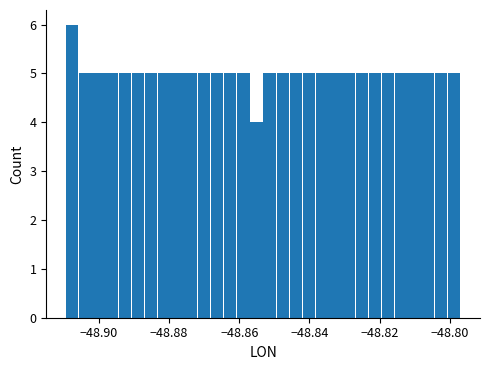

Read against the x-axis, roughly where is the centre of the tallest bar?

-48.908